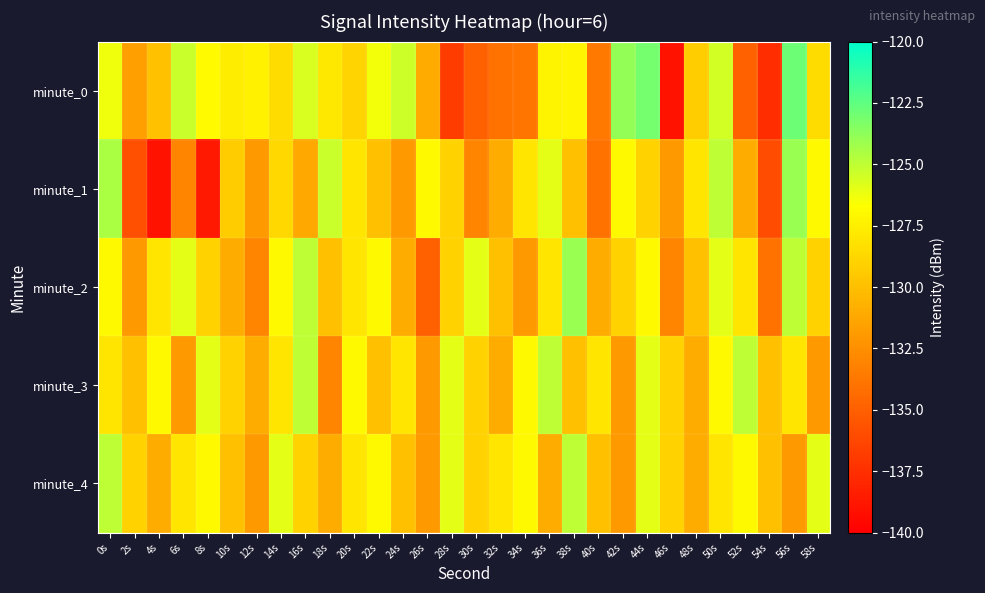

At which category is the sum across all series the highest?

0s